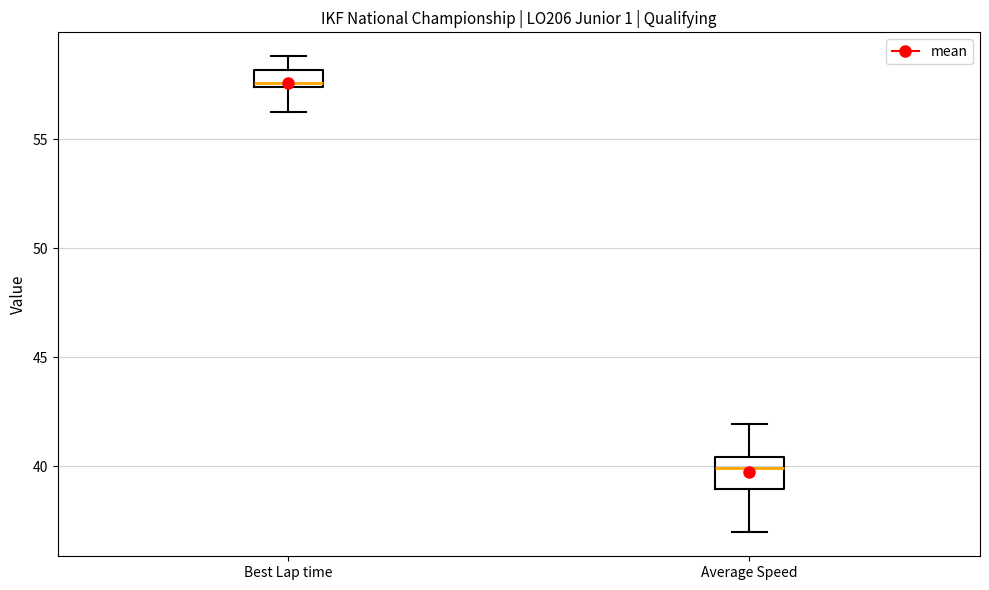

Comparing the boxes themselves (not the whiskers), which one is the tallest?

Average Speed